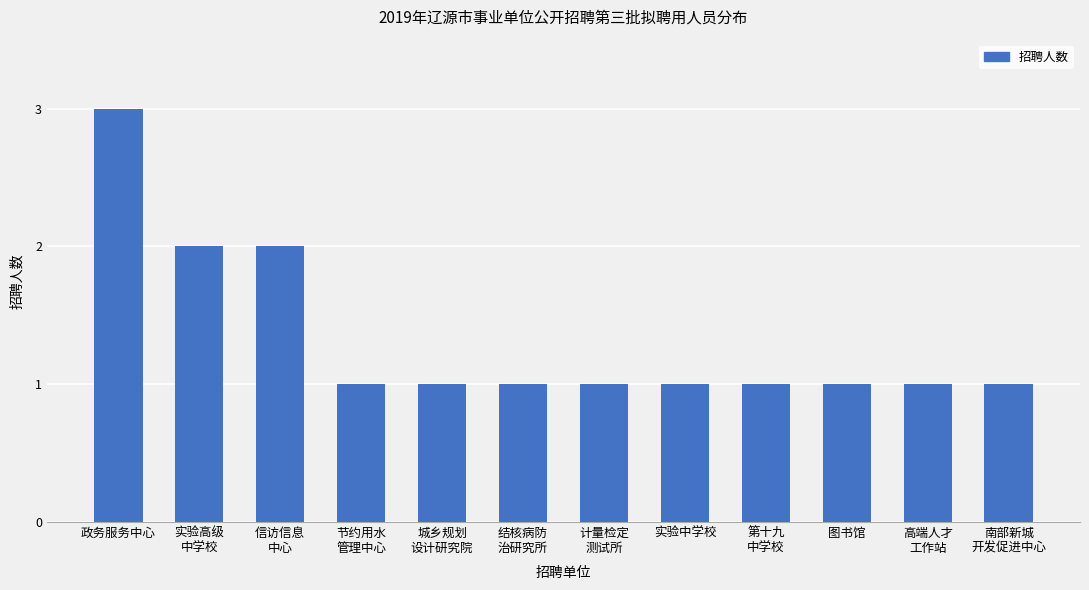

Count the number of categories in the chart.

12